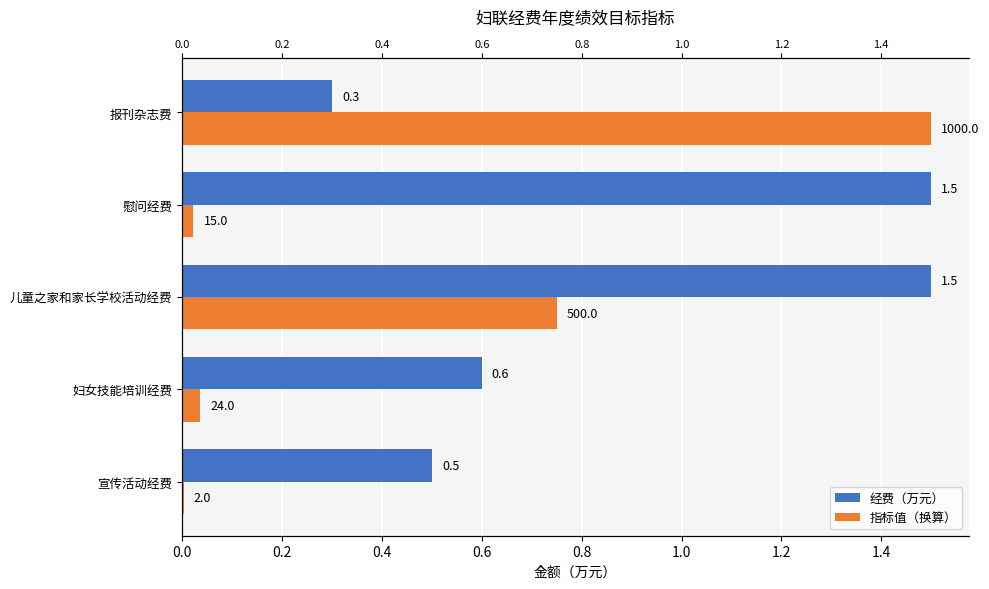

True or false: 经费（万元） has a value of 0.9 at 儿童之家和家长学校活动经费.

False